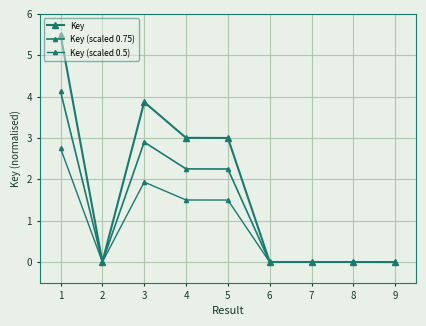

Reading left to right, list all the values displayed in this chart.

Key: 5.5	0.0	3.9	3.0	3.0	0.0	0.0	0.0	0.0
Key (scaled 0.75): 4.1	0.0	2.9	2.3	2.3	0.0	0.0	0.0	0.0
Key (scaled 0.5): 2.8	0.0	1.9	1.5	1.5	0.0	0.0	0.0	0.0